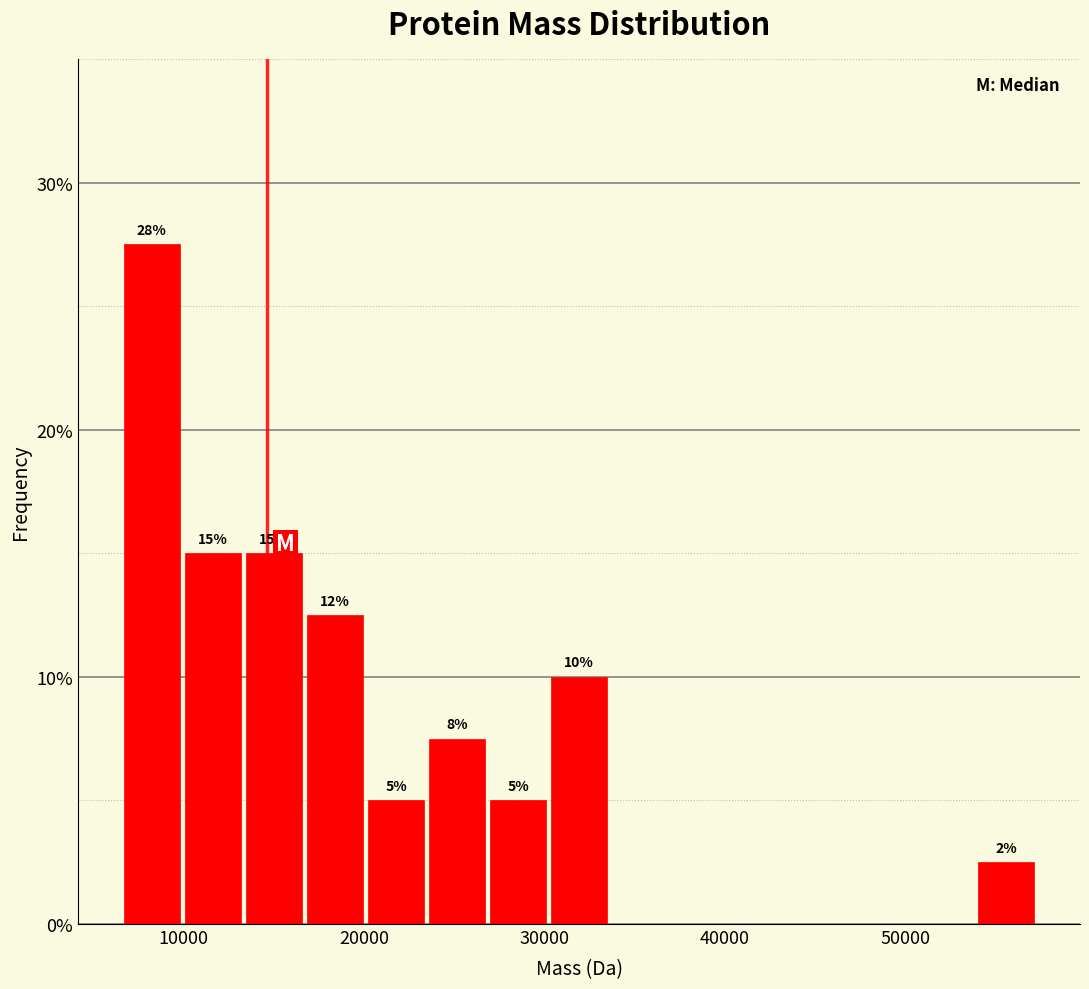

Around what value on the x-axis is the tallest bar? Give the approximate position of its centre, as read against the axis.

8000